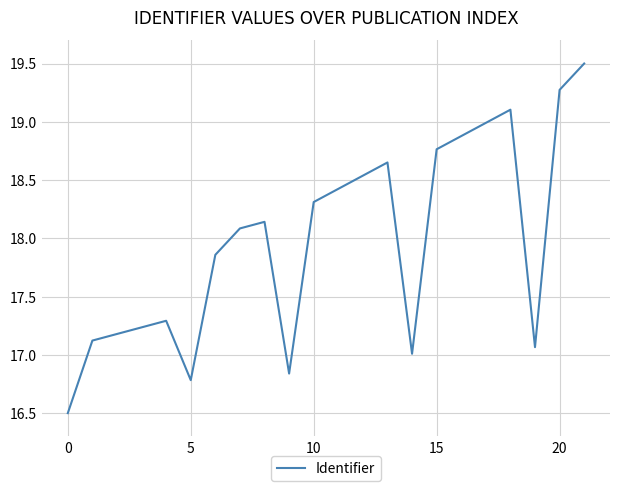

What is the minimum value shown in the chart?

16.5